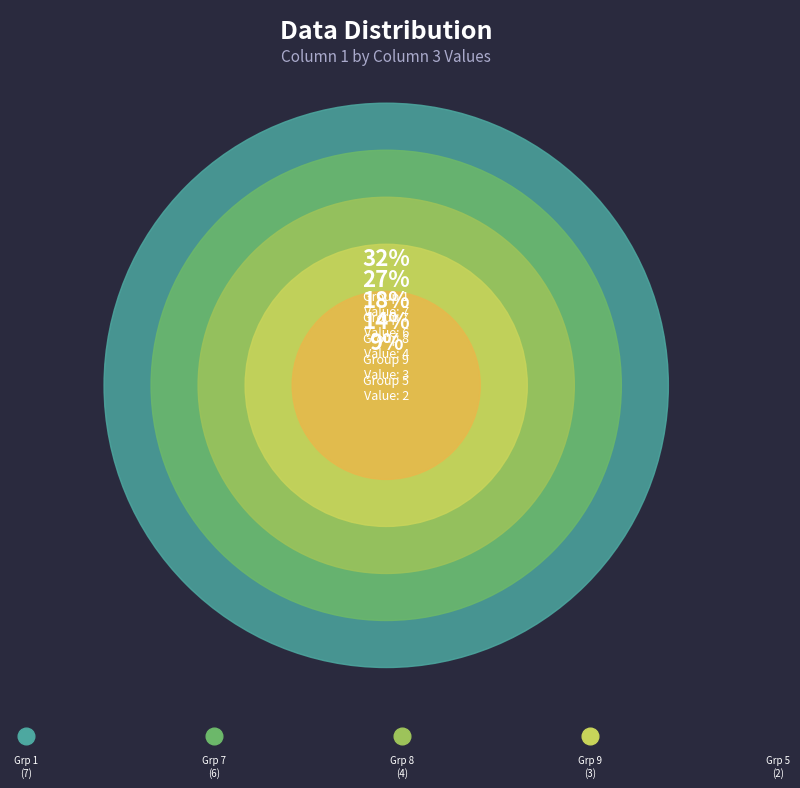

Approximately how many times larger is the value at 4 compared to 1?

2.0